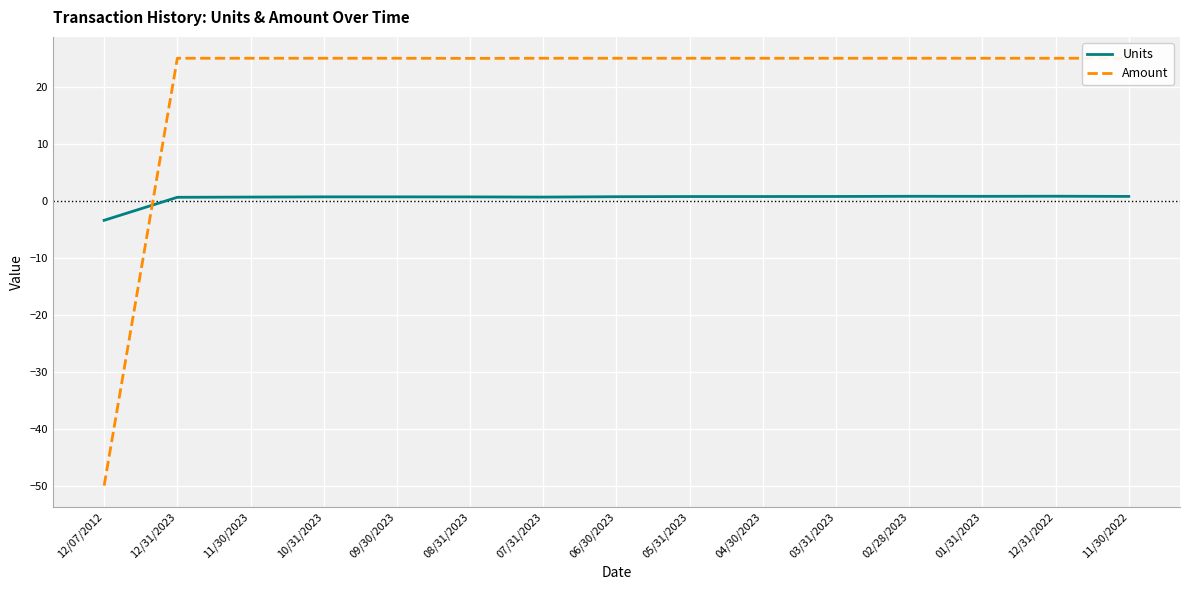

True or false: Units and Amount intersect in this chart.

True